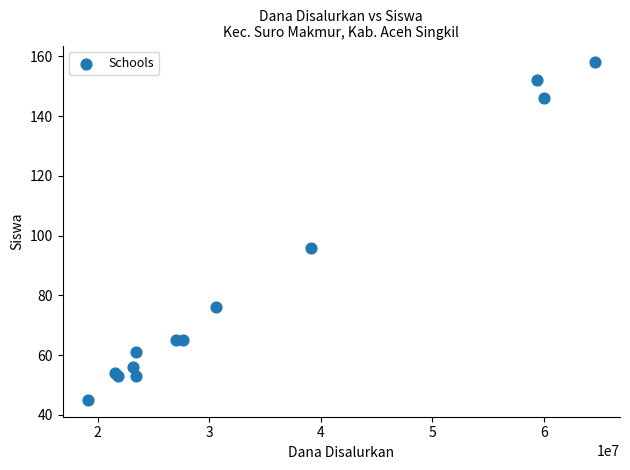

What Y value in the scatter plot is closest to 101?

96